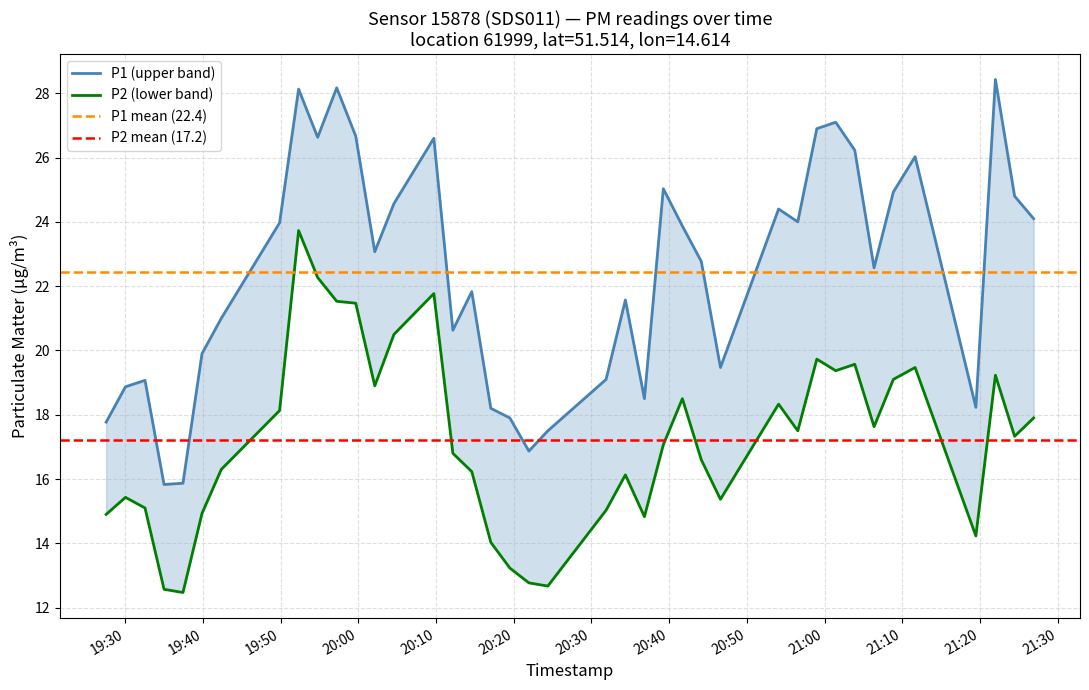

What is the sum of the P2 values at 2022-11-15T20:12:10 and 2022-11-15T19:27:33?

31.7